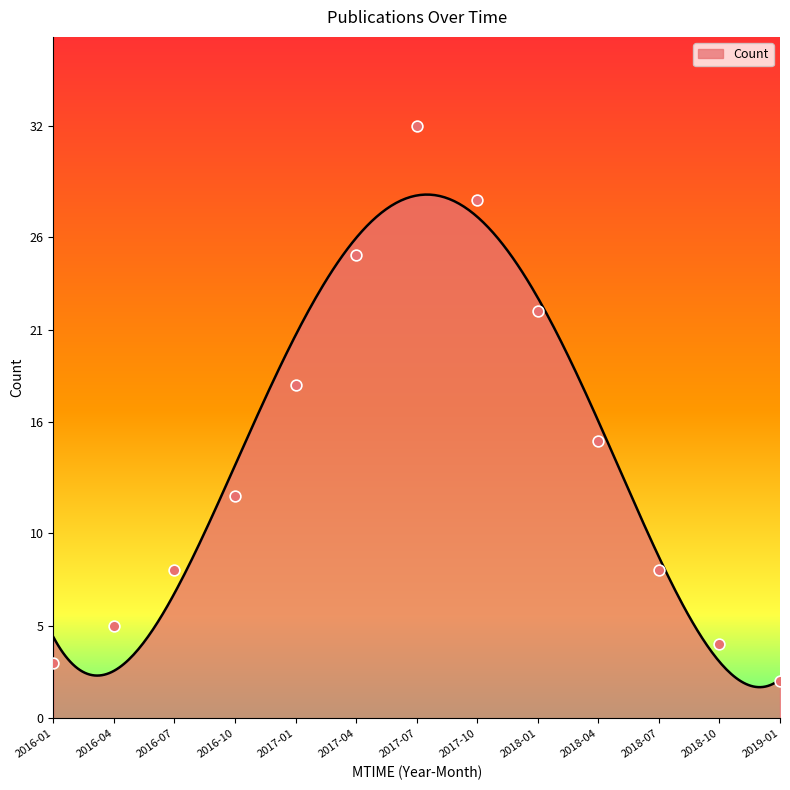

What is the change in value from 2016-01 to 2017-07?

+29